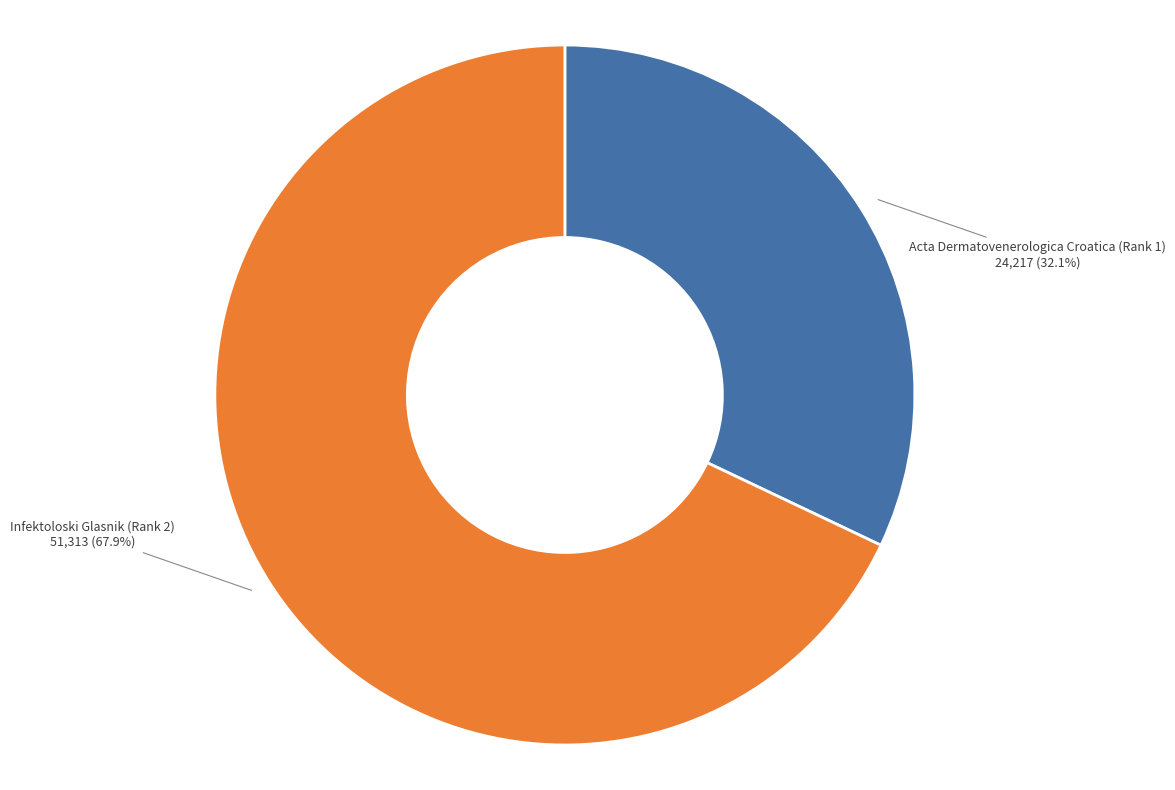

Is there a majority slice in this chart?

Yes